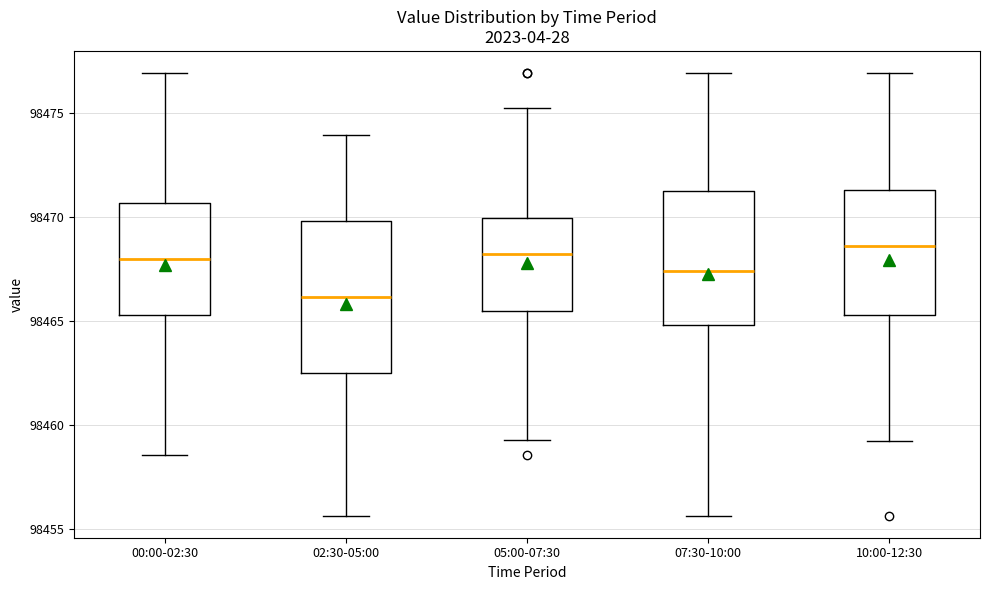

Reading left to right, transcribe this box plot: for each box, give where its median line is, the range the box spans, and where its two whiskers end, as read against the y-axis. The values are not printed on the chart, so give them approximately, as read against the axis.

00:00-02:30: median 98468.0, box 98465.5 to 98470.5, whiskers 98458.5 to 98477.0
02:30-05:00: median 98466.0, box 98462.5 to 98470.0, whiskers 98455.5 to 98474.0
05:00-07:30: median 98468.0, box 98465.5 to 98470.0, whiskers 98459.5 to 98475.5
07:30-10:00: median 98467.5, box 98465.0 to 98471.5, whiskers 98455.5 to 98477.0
10:00-12:30: median 98468.5, box 98465.5 to 98471.5, whiskers 98459.5 to 98477.0